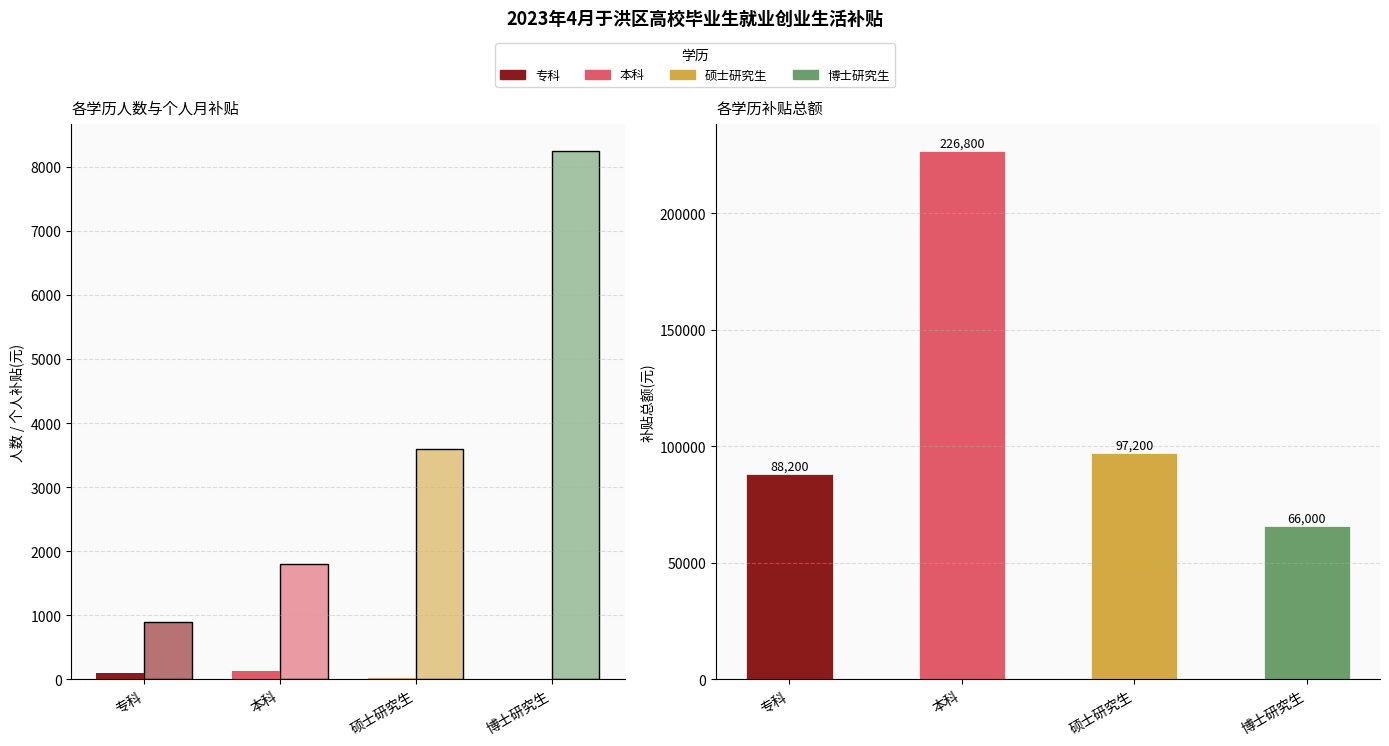

What is the difference between the maximum and minimum values in the 个人补贴(元) series?

7350